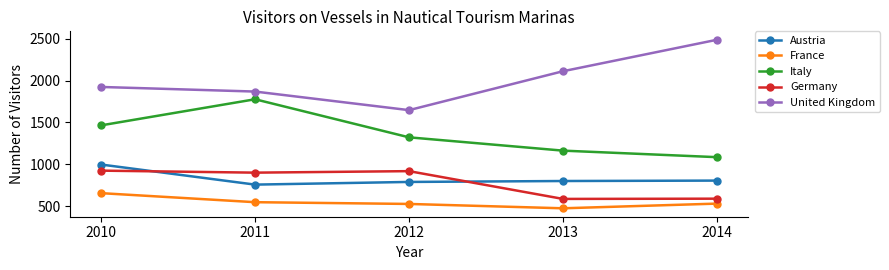

How many lines are shown in the chart?

5